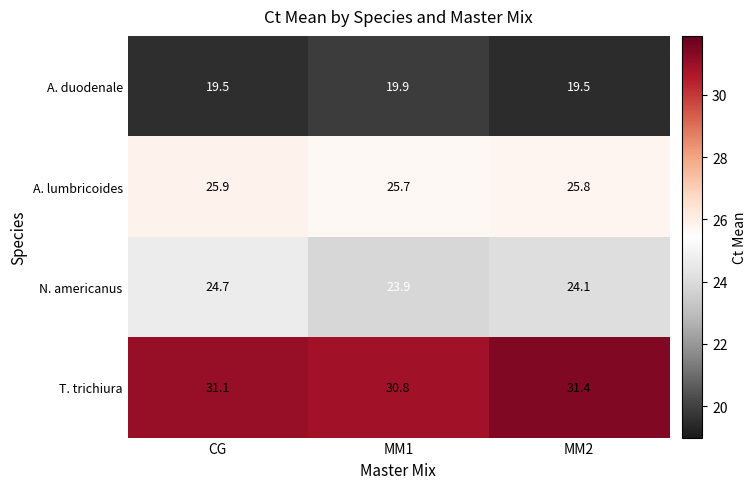

Where is A. lumbricoides nearest to the value 25?

MM1